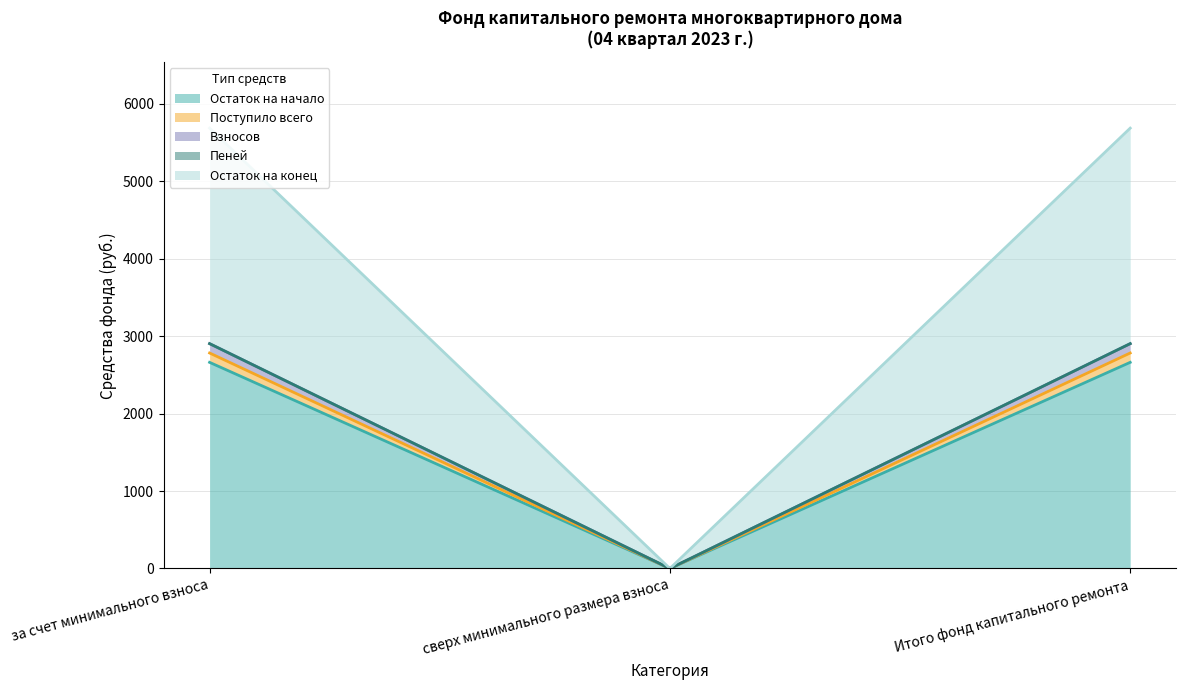

Reading left to right, list all the values displayed in this chart.

Остаток на начало: за счет минимального взноса=2661.9	сверх минимального размера взноса=0.0	Итого фонд капитального ремонта=2661.9
Поступило всего: за счет минимального взноса=2782.8	сверх минимального размера взноса=0.0	Итого фонд капитального ремонта=2782.8
Взносов: за счет минимального взноса=2903.6	сверх минимального размера взноса=0.0	Итого фонд капитального ремонта=2903.6
Пеней: за счет минимального взноса=2903.5	сверх минимального размера взноса=0.0	Итого фонд капитального ремонта=2903.5
Остаток на конец: за счет минимального взноса=5686.3	сверх минимального размера взноса=0.0	Итого фонд капитального ремонта=5686.3